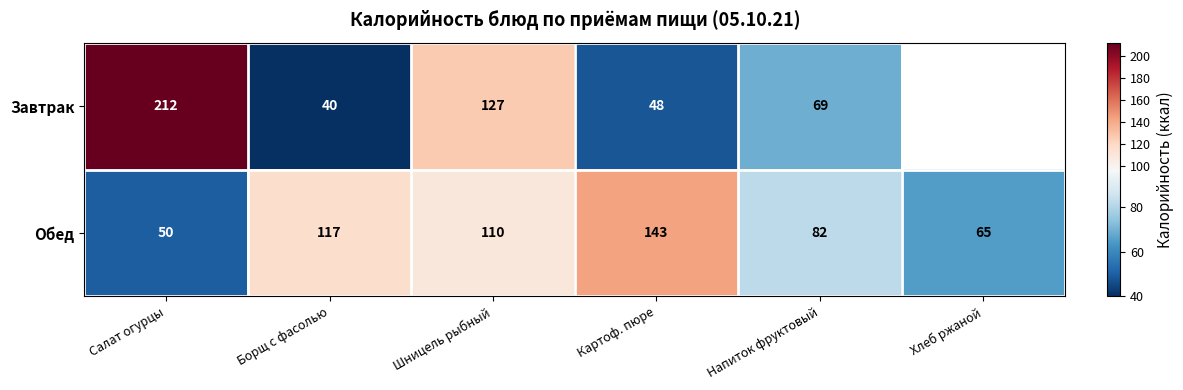

How many series are shown in this chart?

2